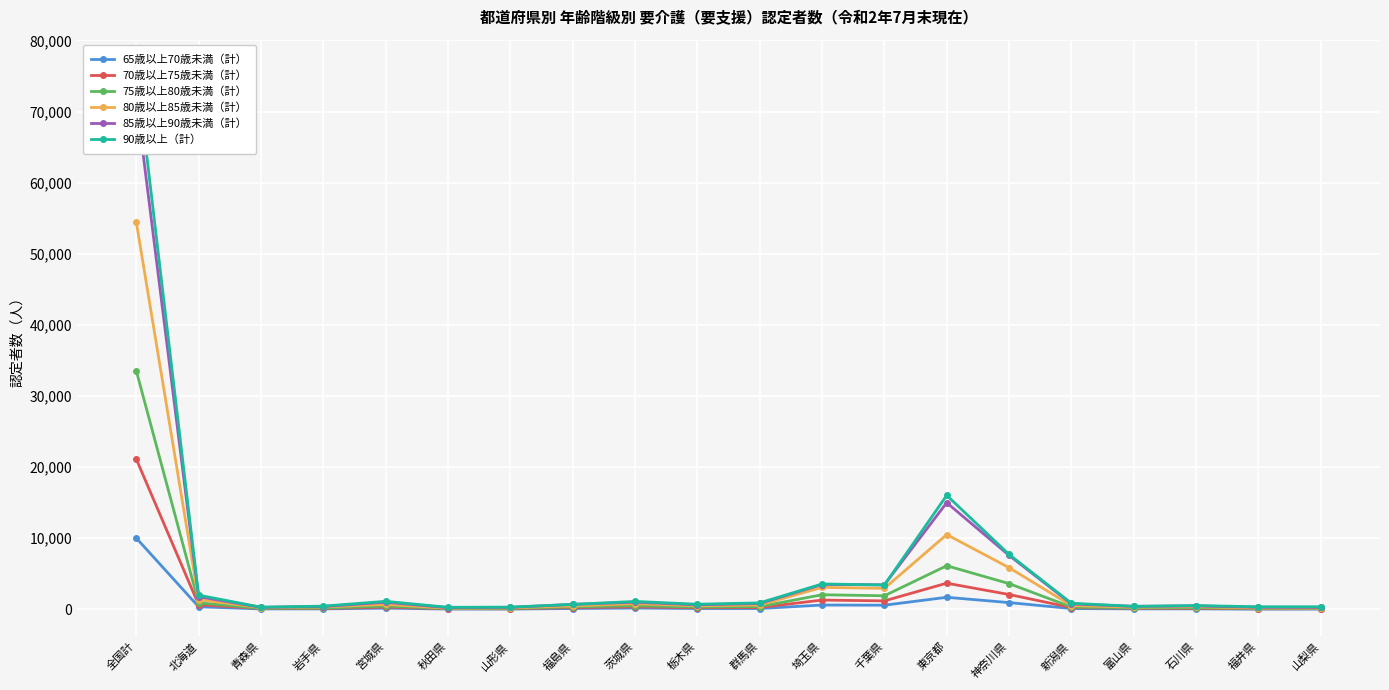

Between 埼玉県 and 福井県, which is larger?

埼玉県